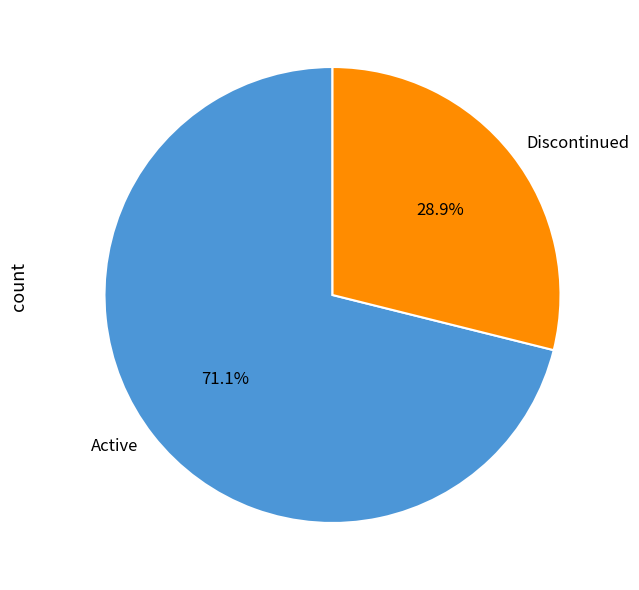

How much of the chart is everything except Active?

28.9%